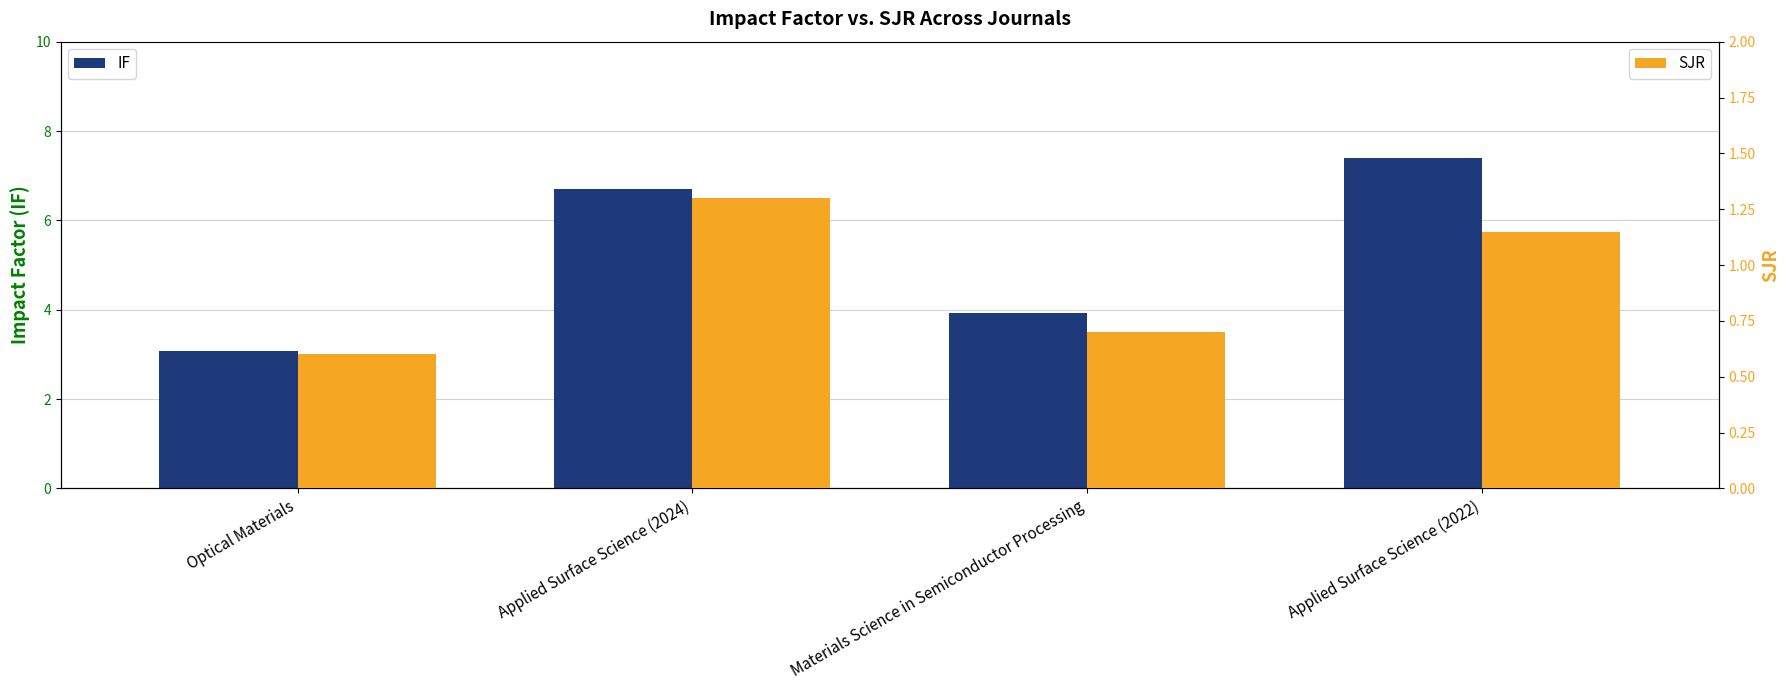

Where is SJR nearest to the value 0?

Optical Materials